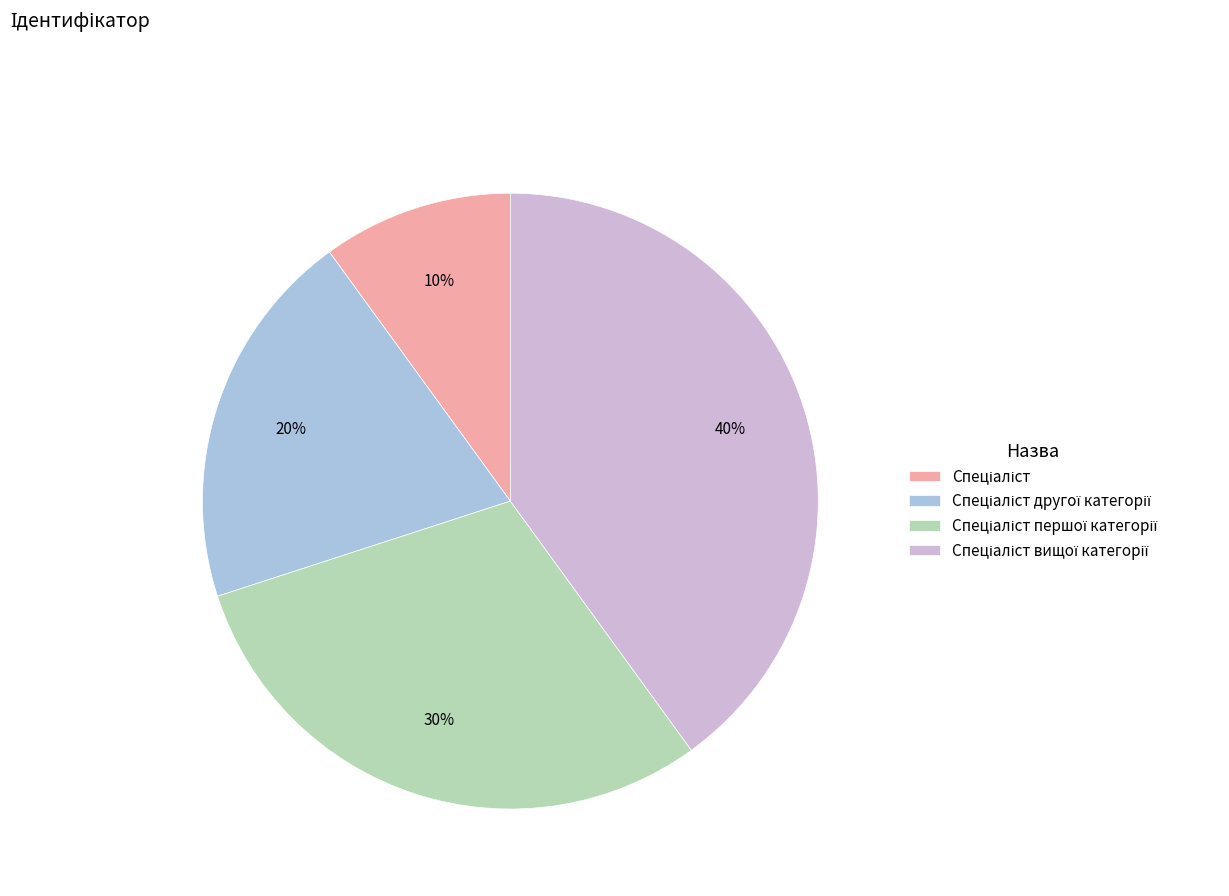

To the nearest percent, what is the difference between the largest and smallest slice percentages?

30%